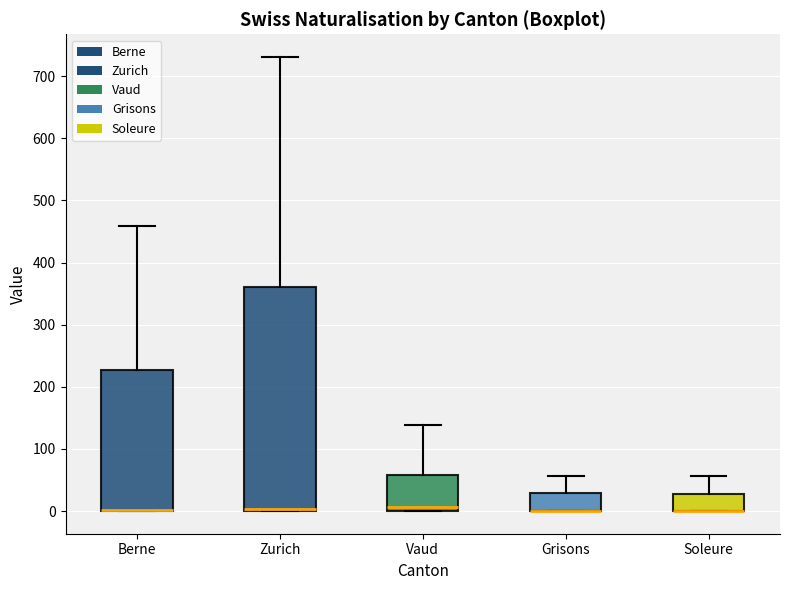

Reading left to right, transcribe this box plot: for each box, give where its median line is, the range the box spans, and where its two whiskers end, as read against the y-axis. The values are not printed on the chart, so give them approximately, as read against the axis.

Berne: median 0 (drawn on the box's lower edge), box 0 to 230, whiskers 0 to 460
Zurich: median 0 (drawn on the box's lower edge), box 0 to 360, whiskers 0 to 730
Vaud: median 10, box 0 to 60, whiskers 0 to 140
Grisons: median 0 (drawn on the box's lower edge), box 0 to 30, whiskers 0 to 60
Soleure: median 0 (drawn on the box's lower edge), box 0 to 30, whiskers 0 to 60